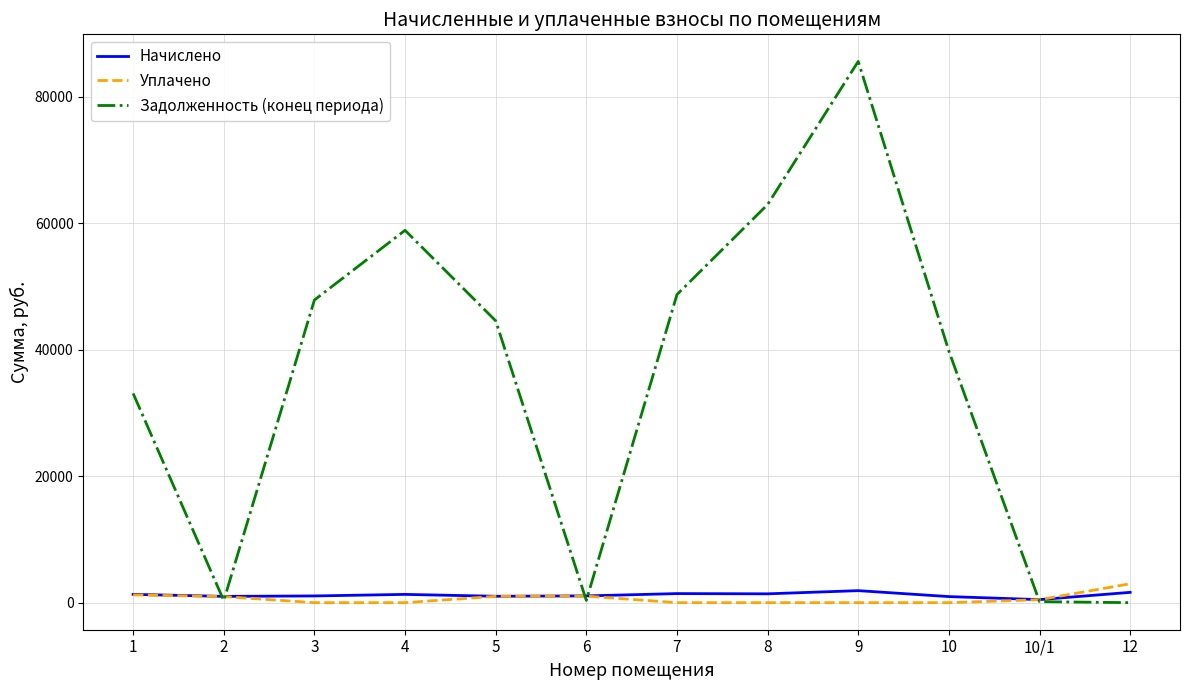

Which series has the largest range (max minus min)?

Задолженность (конец периода)